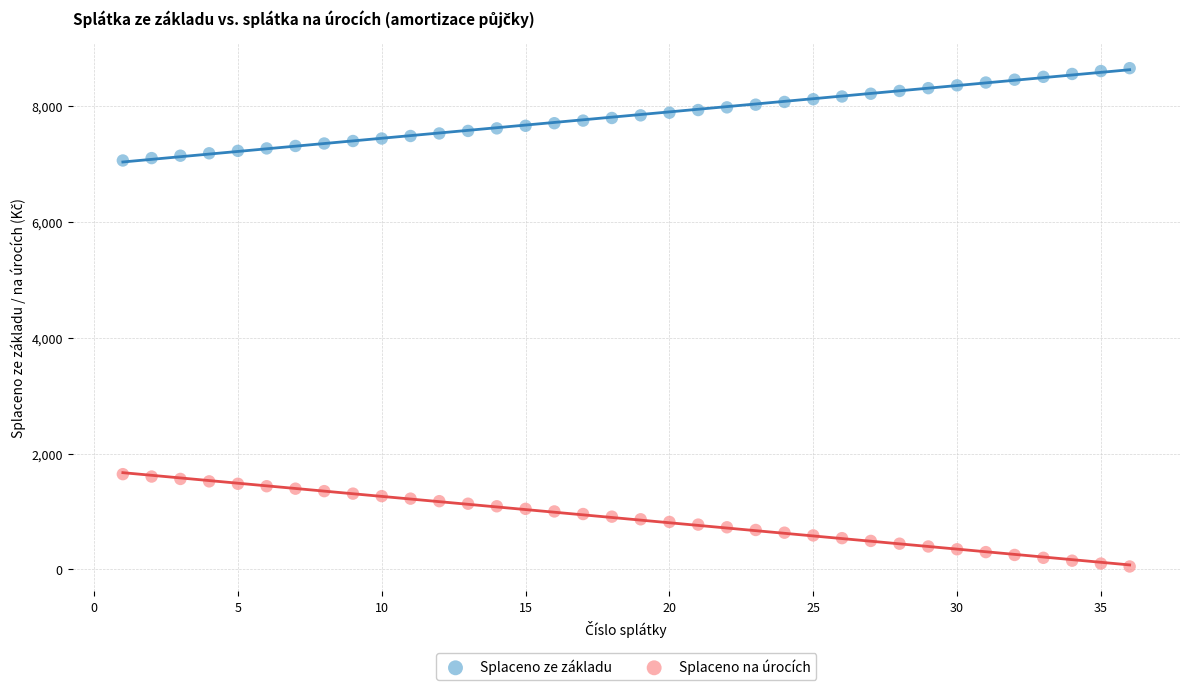

Which series reaches the minimum Y coordinate?

Splaceno na úrocích